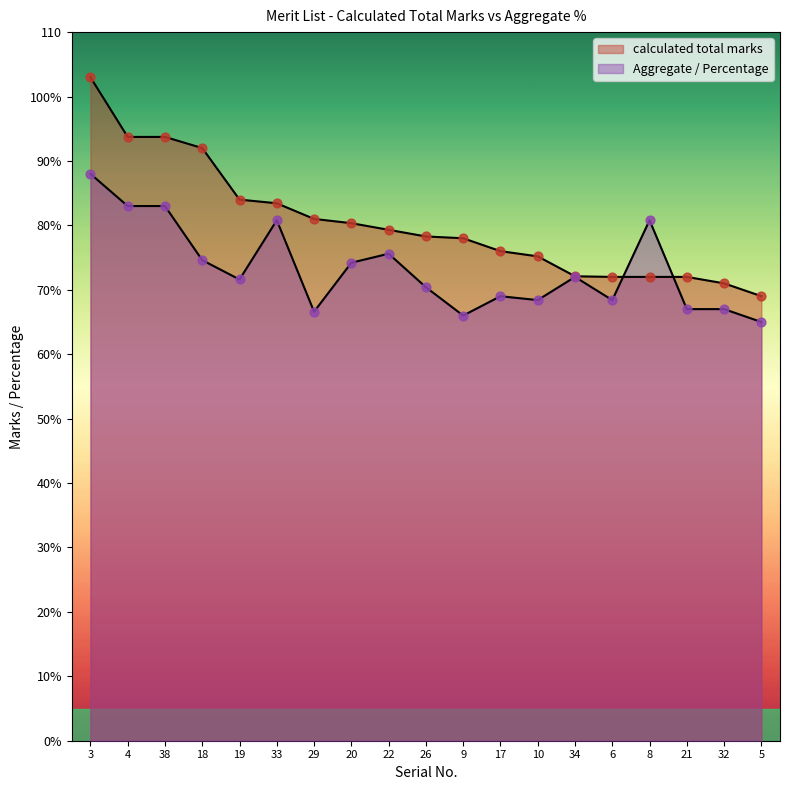

Which series contains the lowest Y value?

Aggregate / Percentage